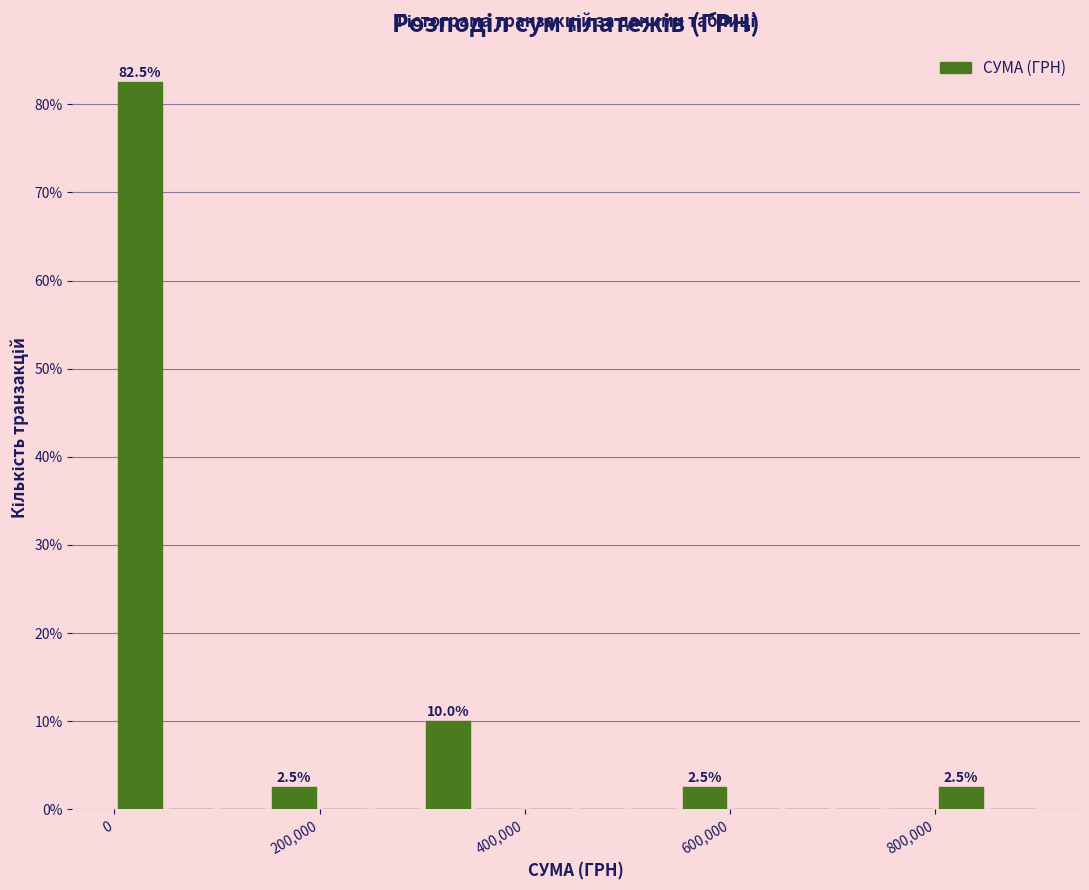

Around what value on the x-axis is the tallest bar? Give the approximate position of its centre, as read against the axis.

20000